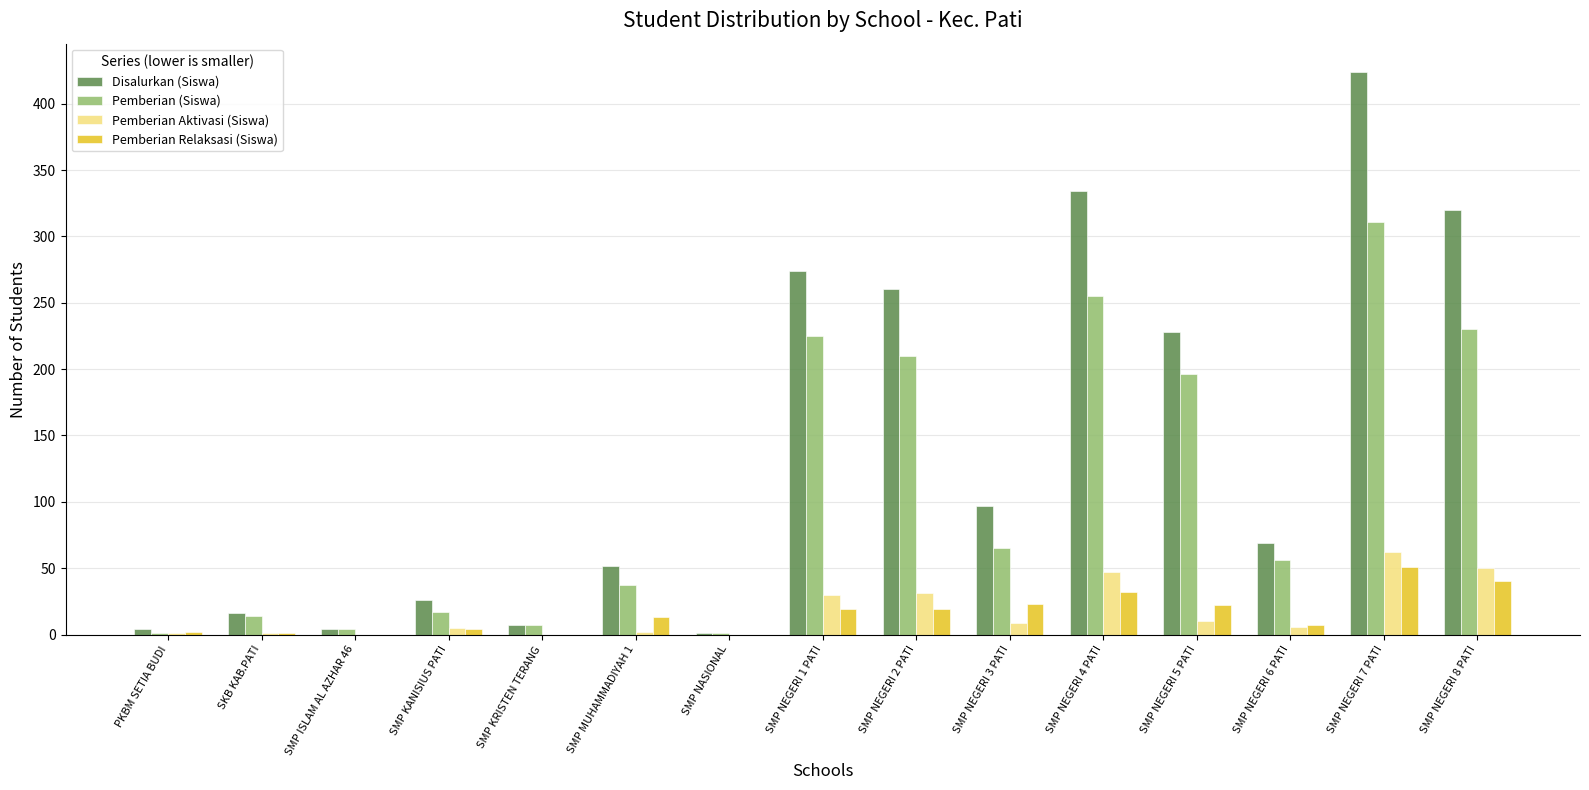

At which label is Pemberian (Siswa) closest to 156?

SMP NEGERI 5 PATI